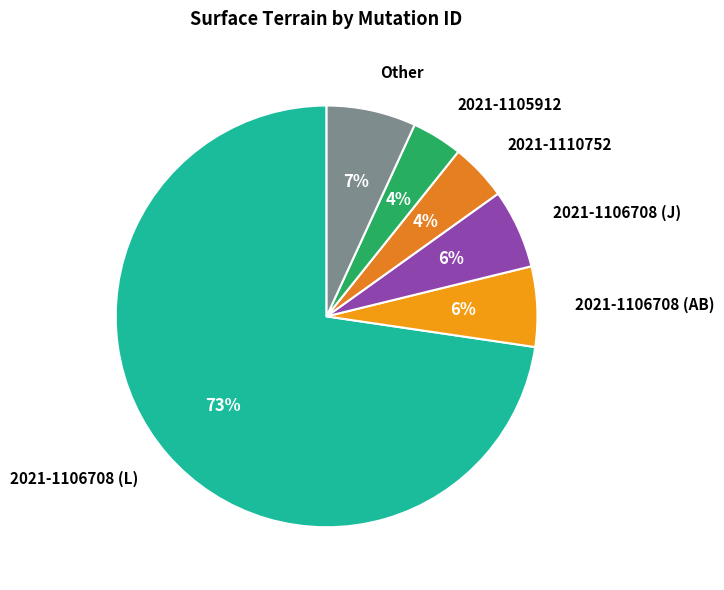

Between Other and 2021-1106708 (L), which is larger?

2021-1106708 (L)